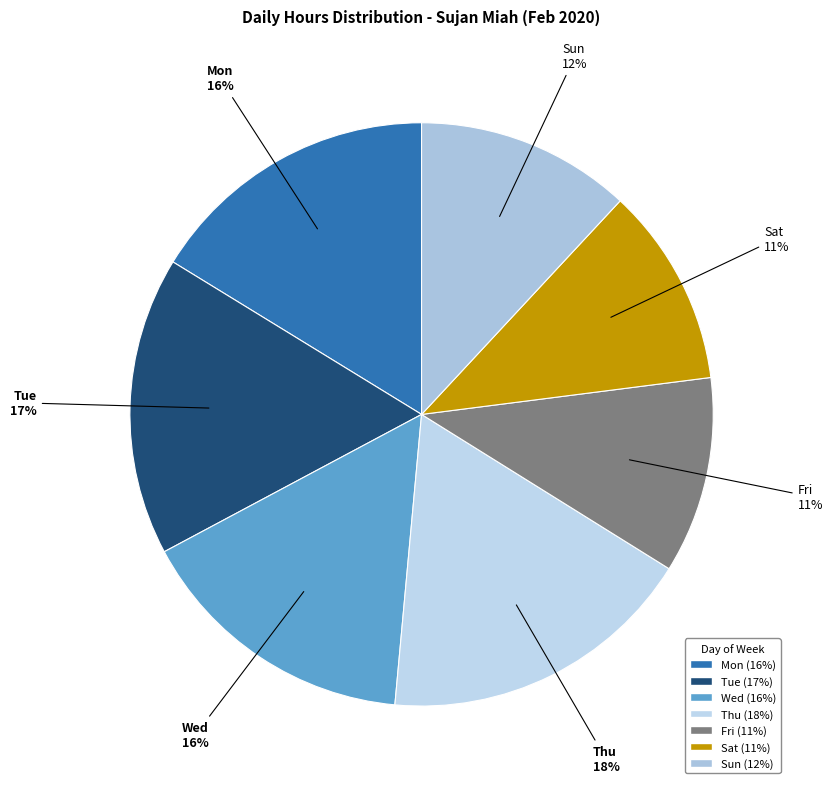

How many segments does this pie chart have?

7